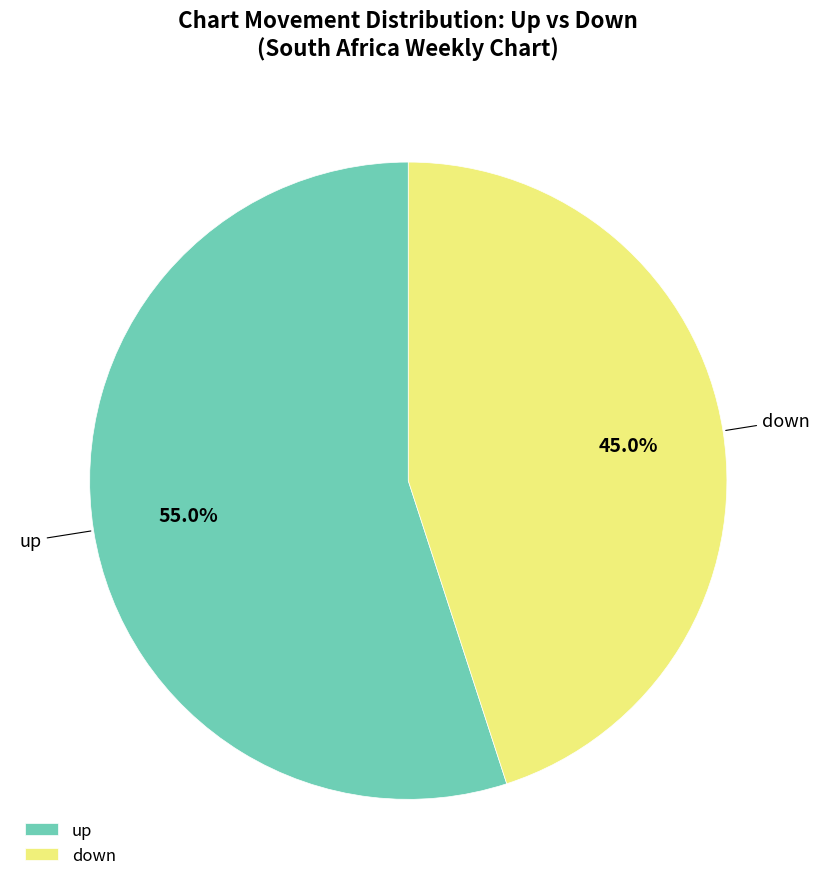

What is the majority slice?

up